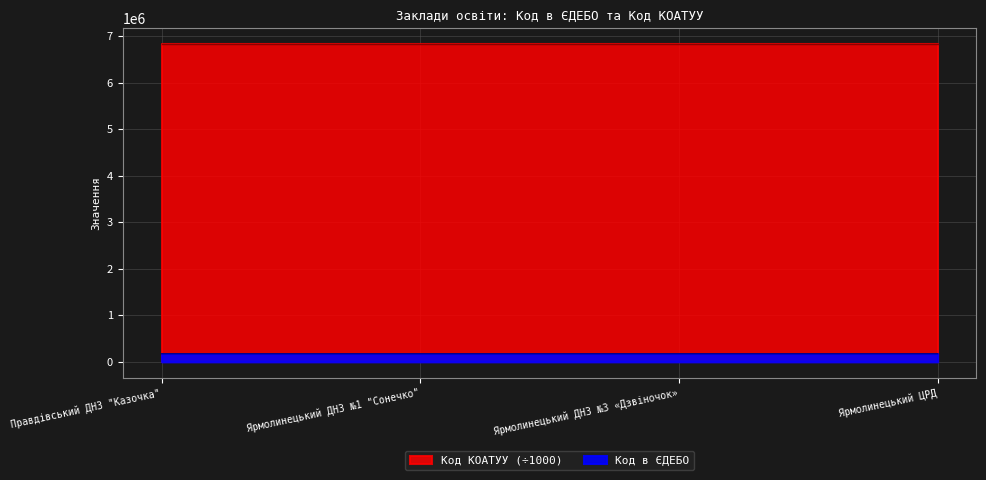

Is it true that the value at Ярмолинецький ЦРД is 173812?

True